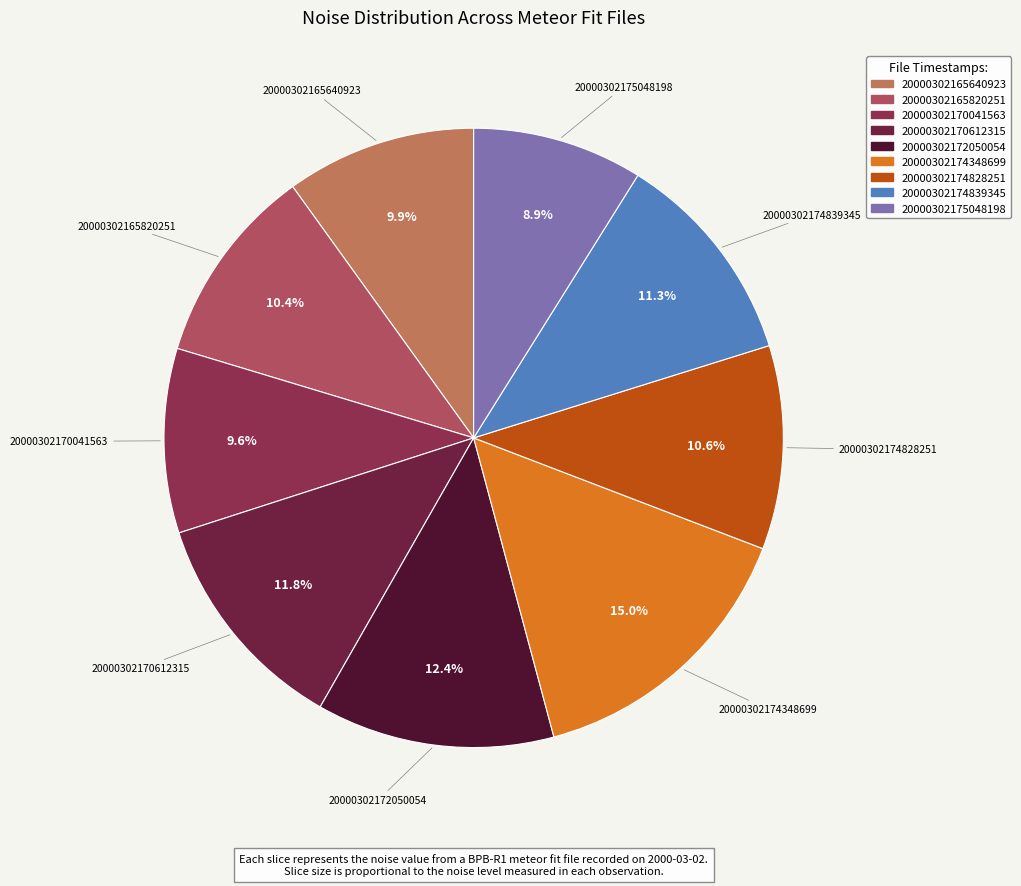

What is the smallest slice in the pie chart?

20000302175048198